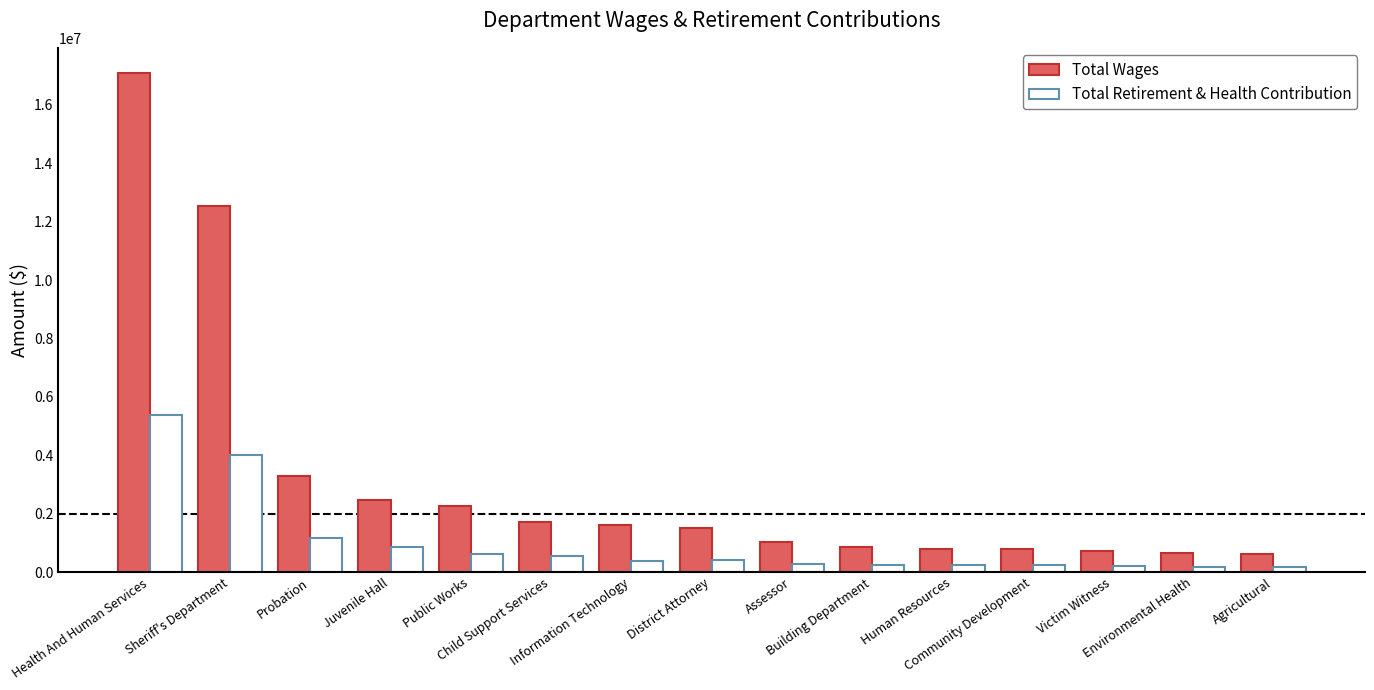

What is the lowest value of the Total Retirement & Health Contribution series?

182768